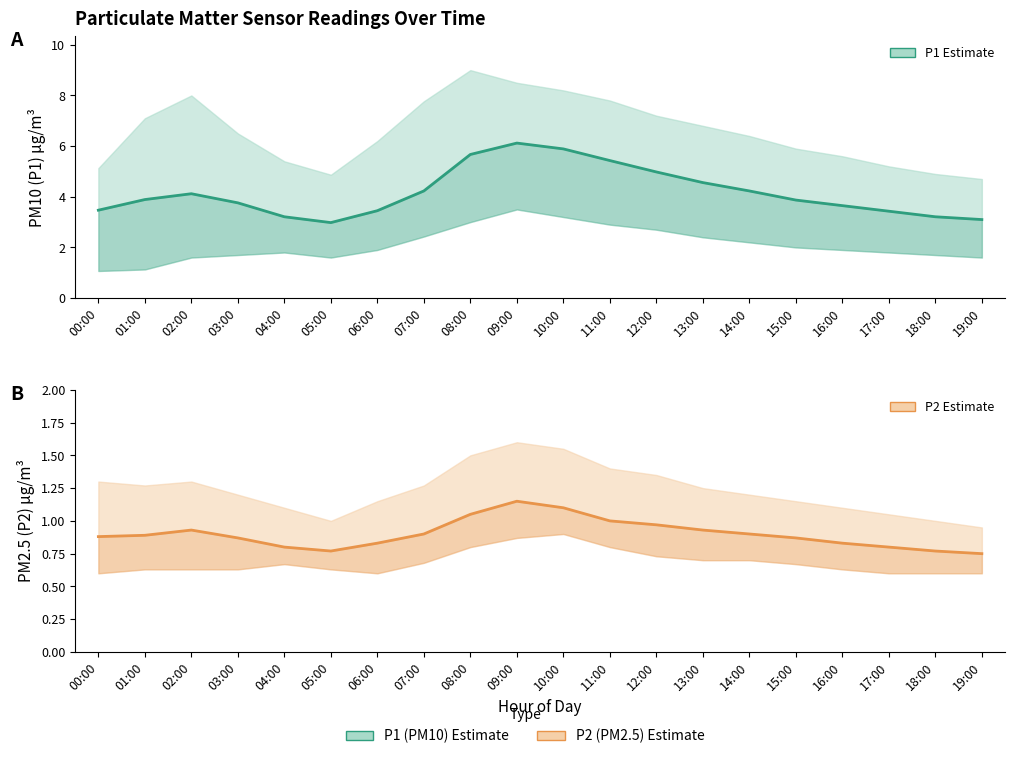

Which category has the lowest value in the P2 (PM2.5) Estimate series?

19:00